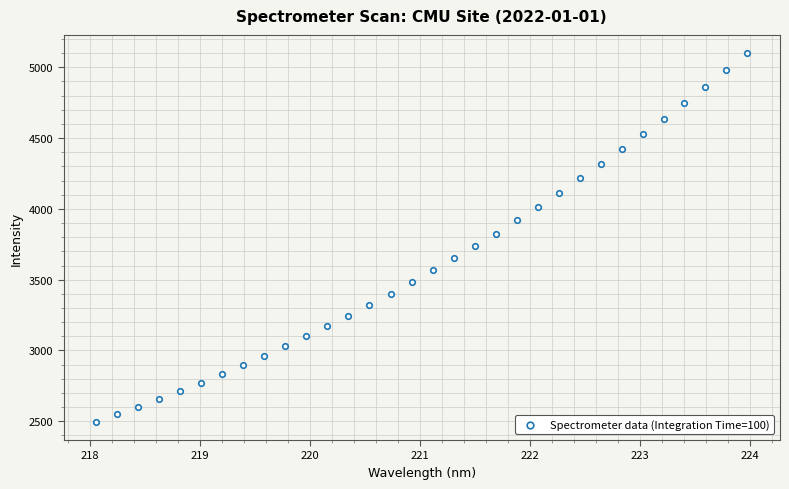

What is the range of Y values (max minus min)?

2601.1